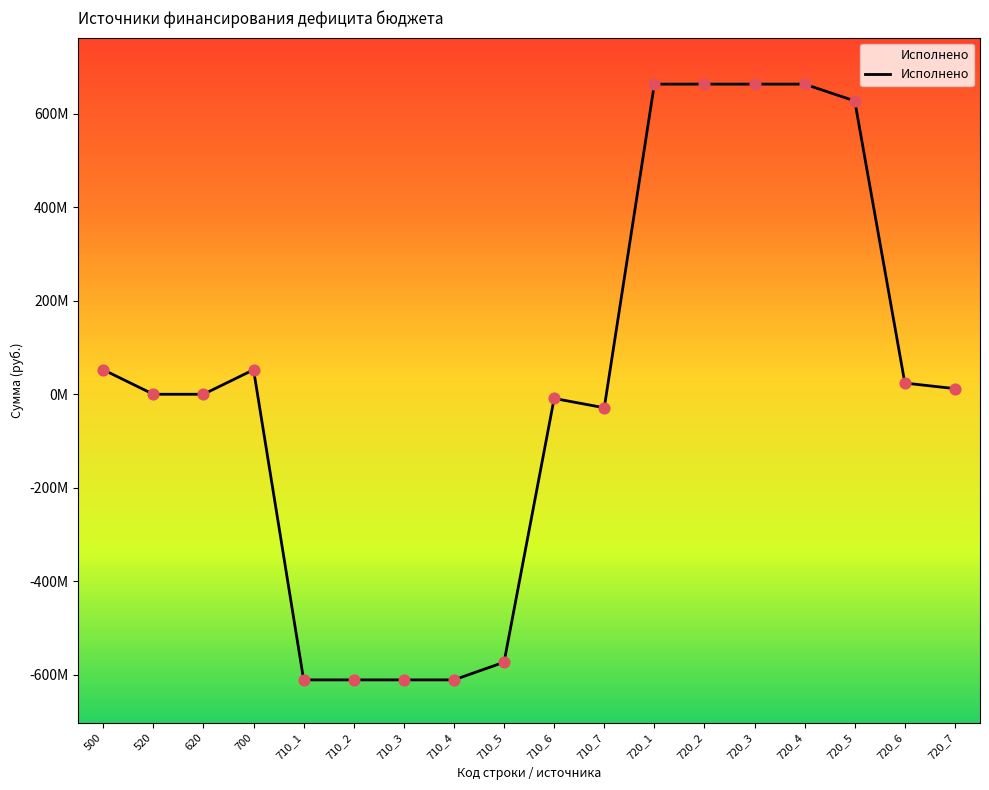

What is the change in value from 500 to 710_3?

-663883170.8